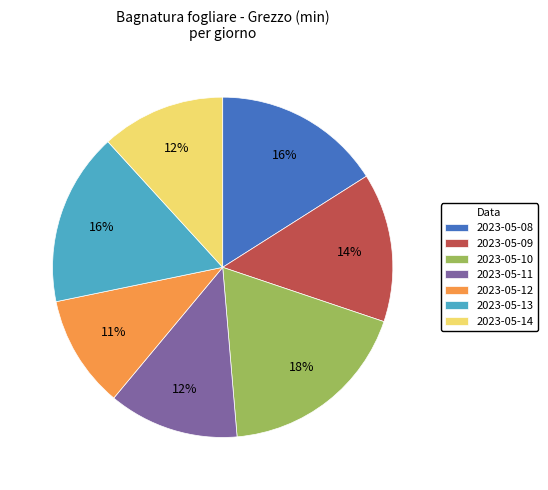

To the nearest percent, what is the average slice percentage?

14%